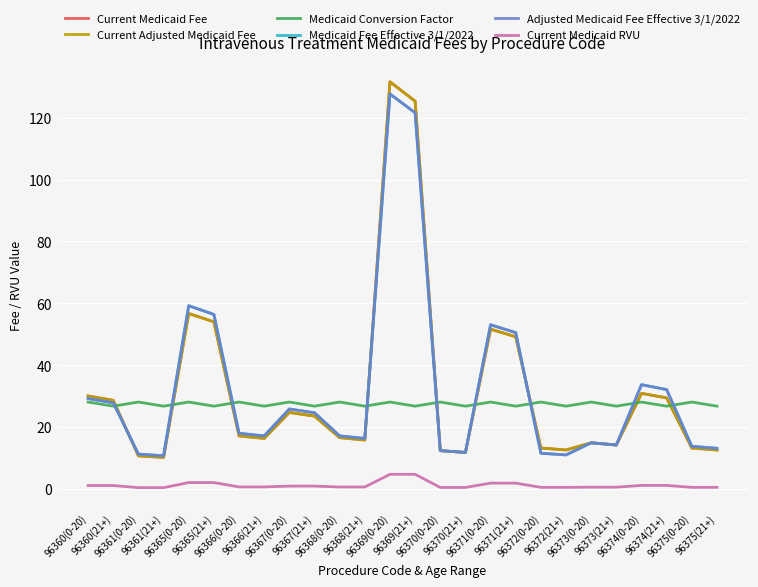

Which series has the largest total across all categories?

Medicaid Fee Effective 3/1/2022